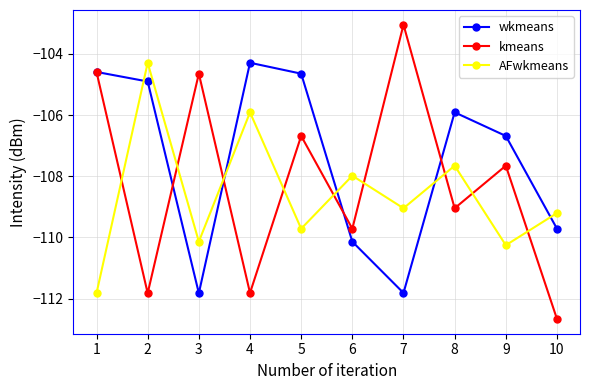

What is the difference between the second highest and minimum values in the AFwkmeans series?

5.9